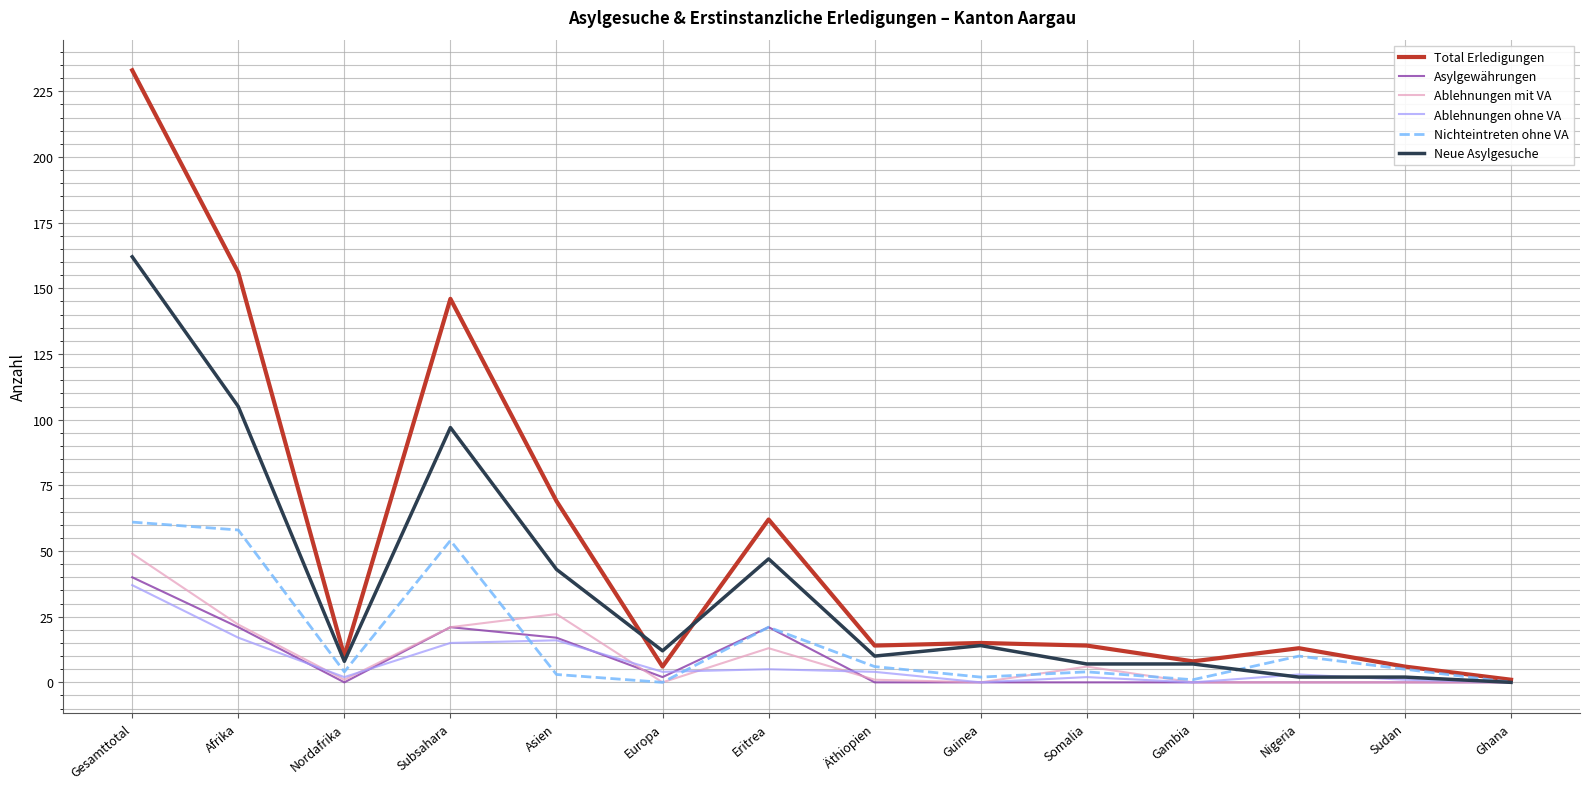

Where is Total Erledigungen nearest to the value 117?

Subsahara